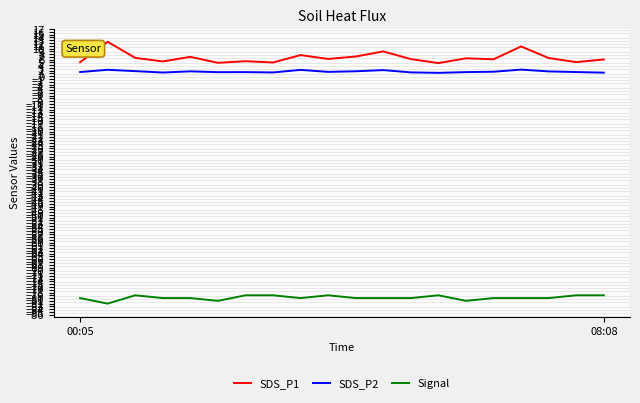

True or false: SDS_P2 and Signal cross at least once.

False